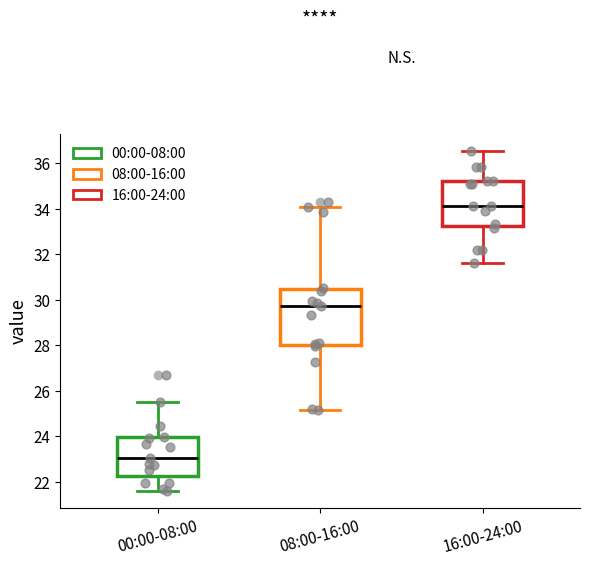

Where does the median line of the box for 08:00-16:00 sit on the y-axis? The values are not printed on the chart, so give them approximately, as read against the axis.

29.8